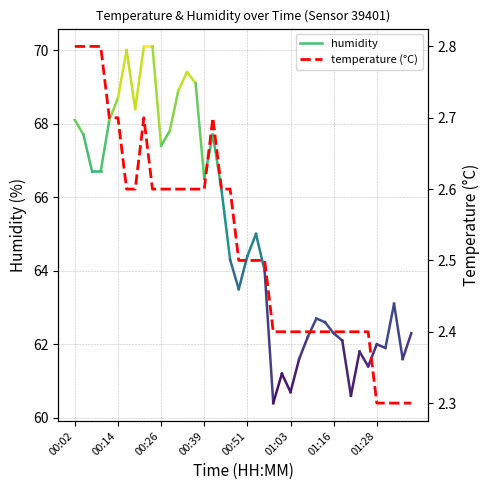

What is the greatest value displayed?

2.8